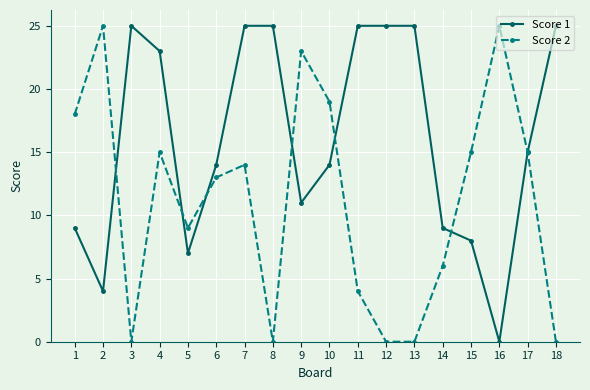

At which label is Score 2 closest to 12?

6